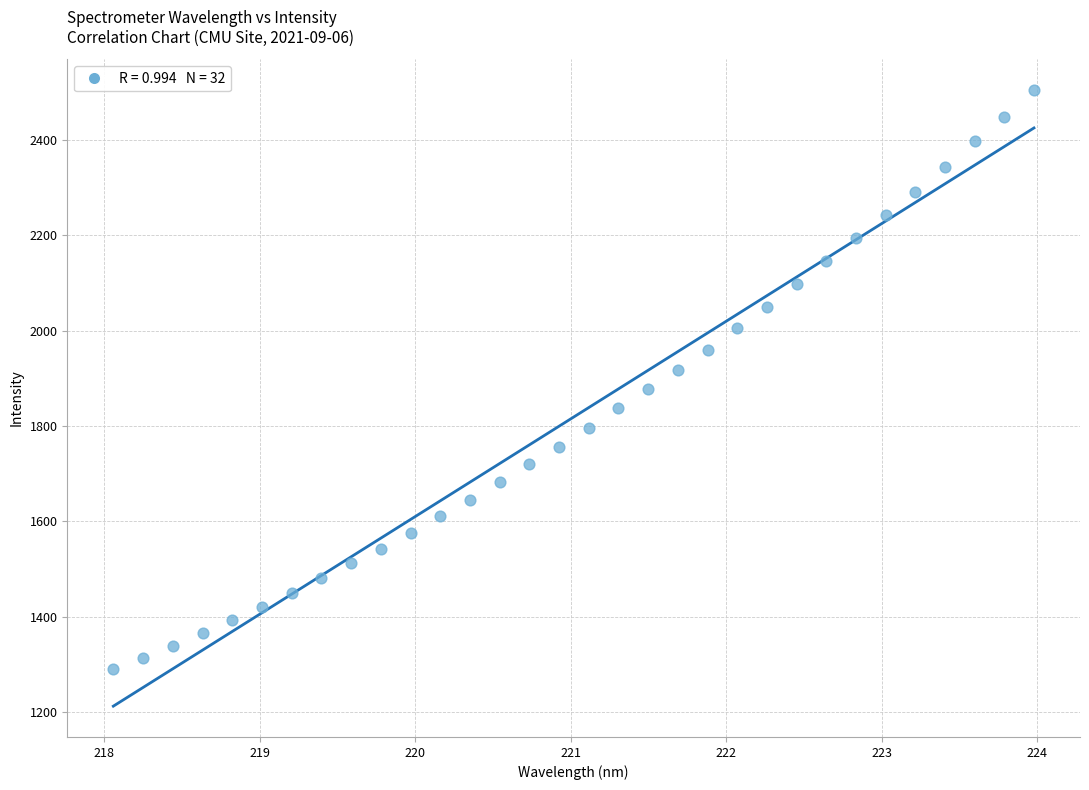

What is the range of X values (max minus min)?

5.9